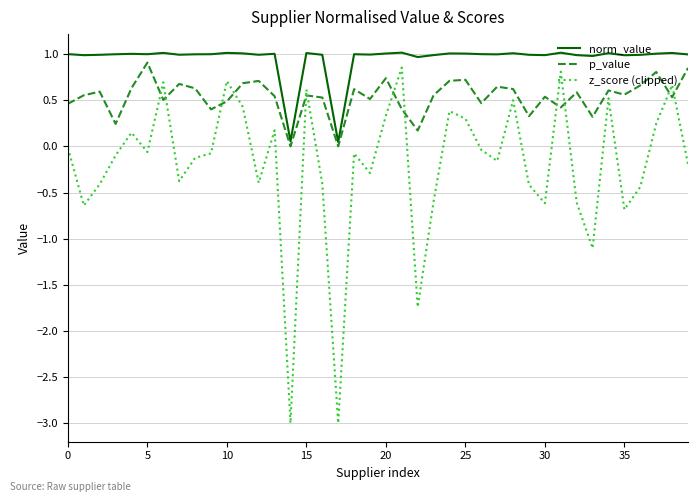

Which series has the widest spread of values?

z_score (clipped)